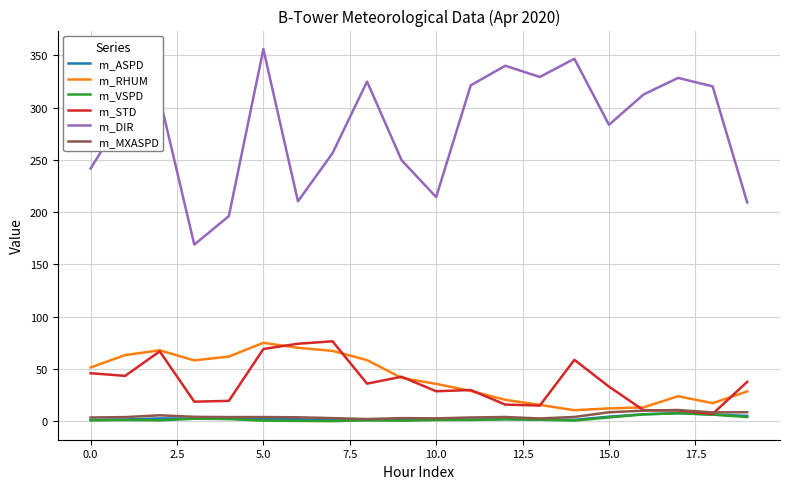

What is the lowest value of the m_DIR series?

169.0